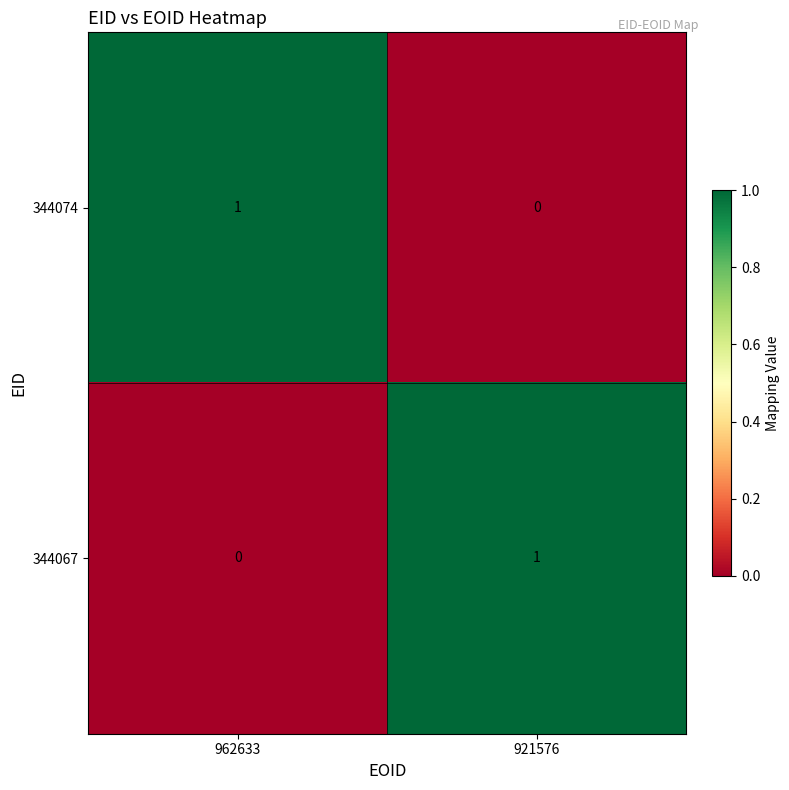

Is the value of 344067 at 921576 greater than the value of 344074 at 921576?

Yes